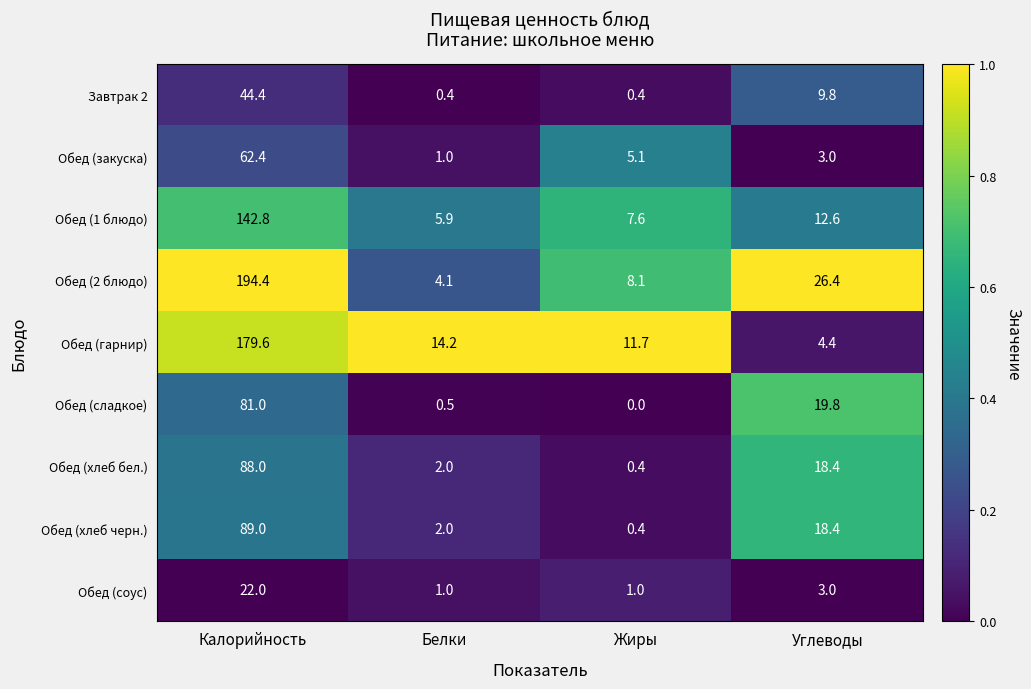

Rank the series by their maximum value, from highest to lowest.

Обед (2 блюдо), Обед (гарнир), Обед (1 блюдо), Обед (хлеб черн.), Обед (хлеб бел.), Обед (сладкое), Обед (закуска), Завтрак 2, Обед (соус)